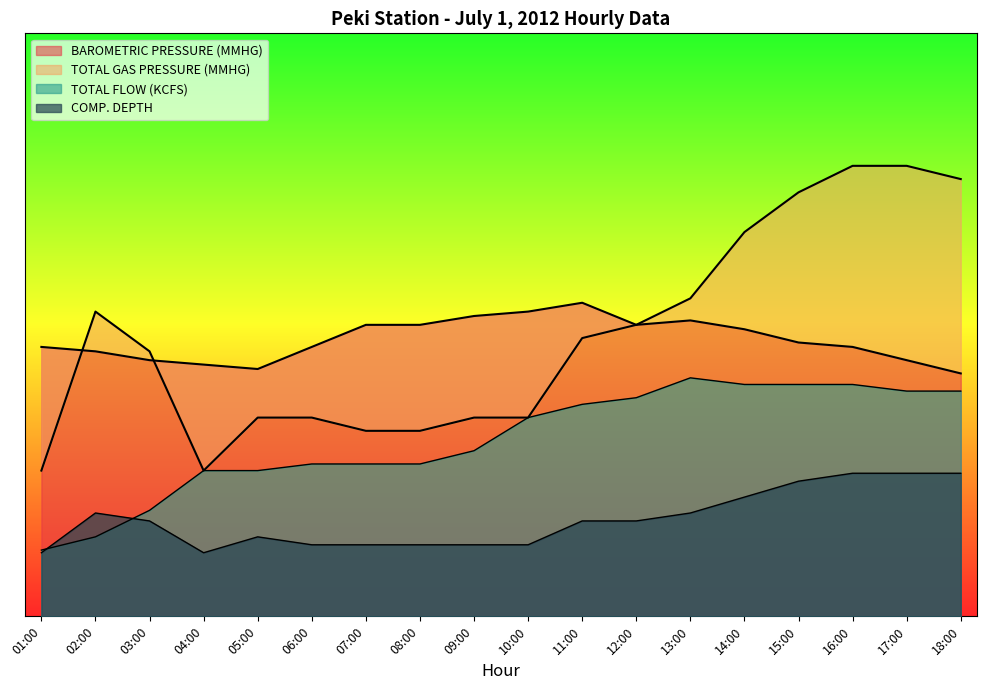

What is the average value of the COMP. DEPTH series?

182.5